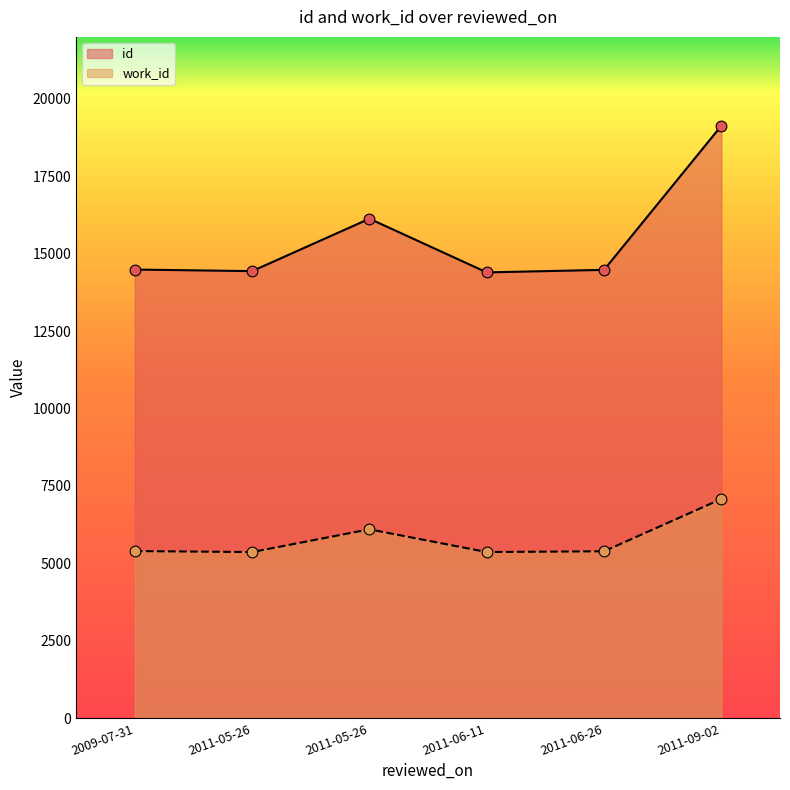

Which series has the largest Y range (max minus min)?

id